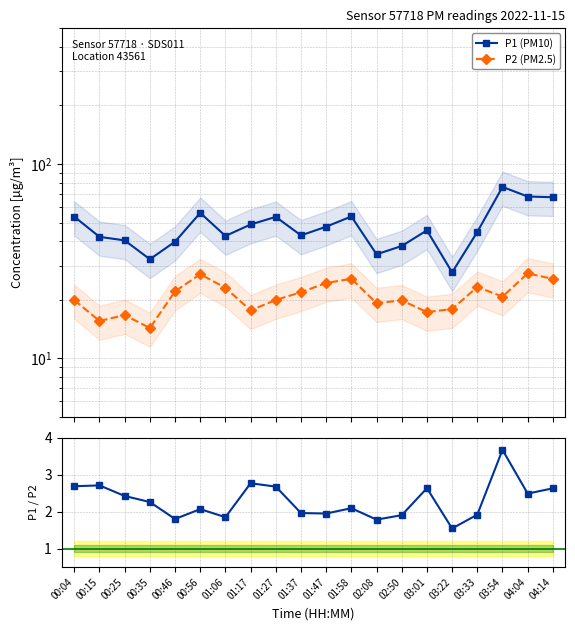

Which series has the largest total across all categories?

P1 (PM10)